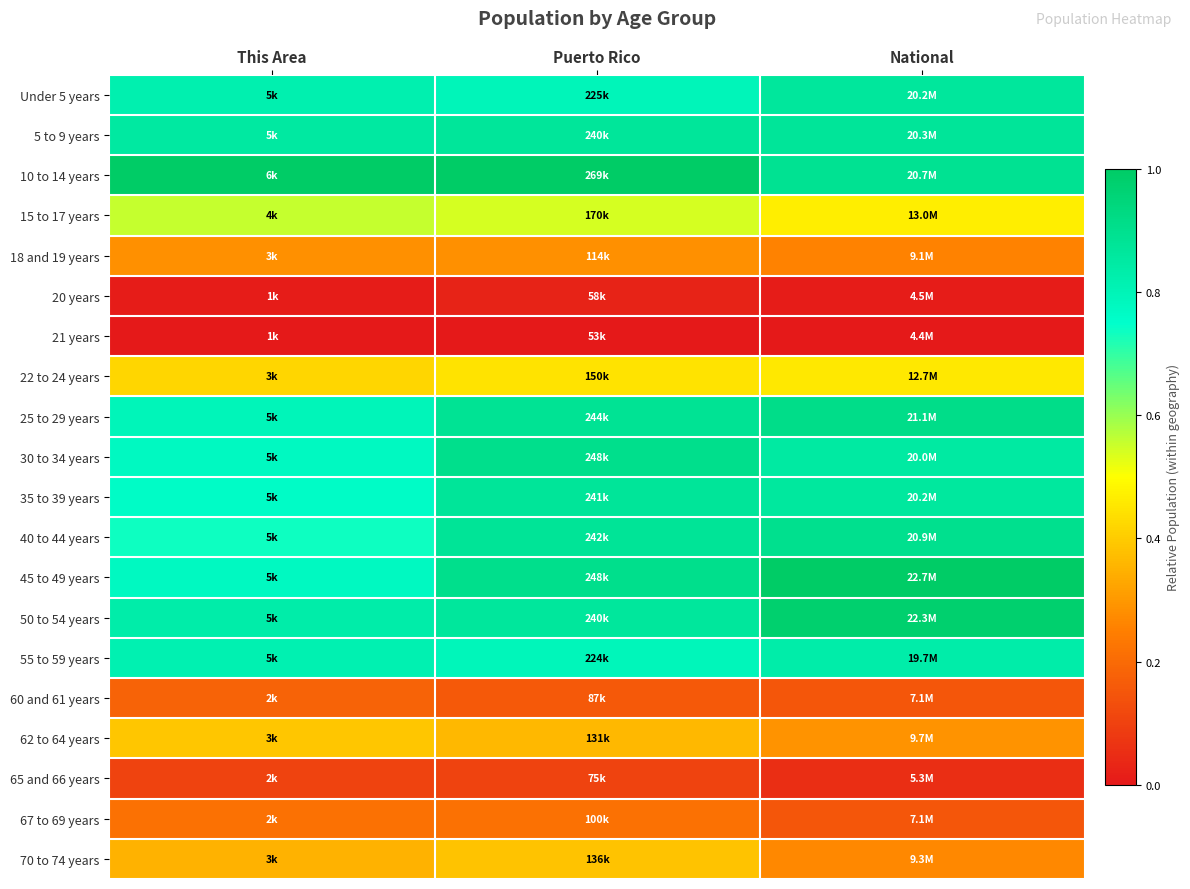

At which category is the sum across all series the highest?

Puerto Rico